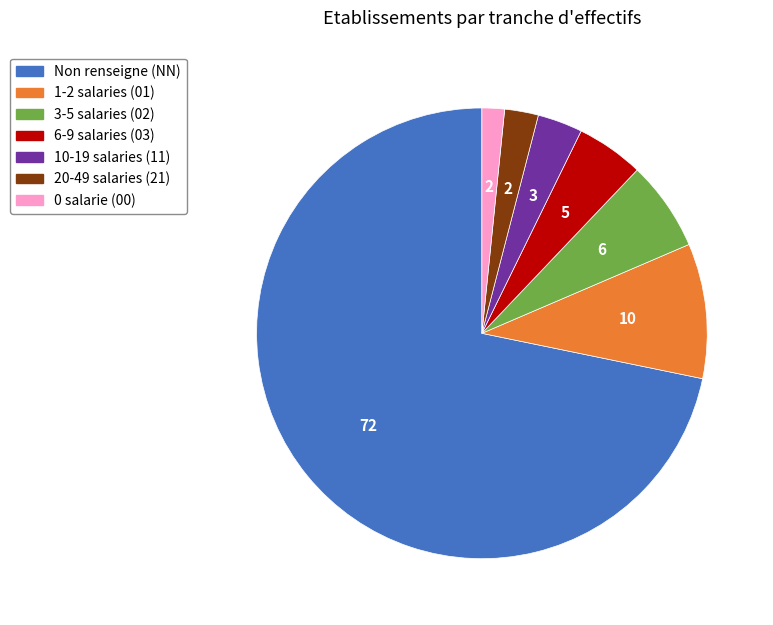

Does any single category account for the majority?

Yes